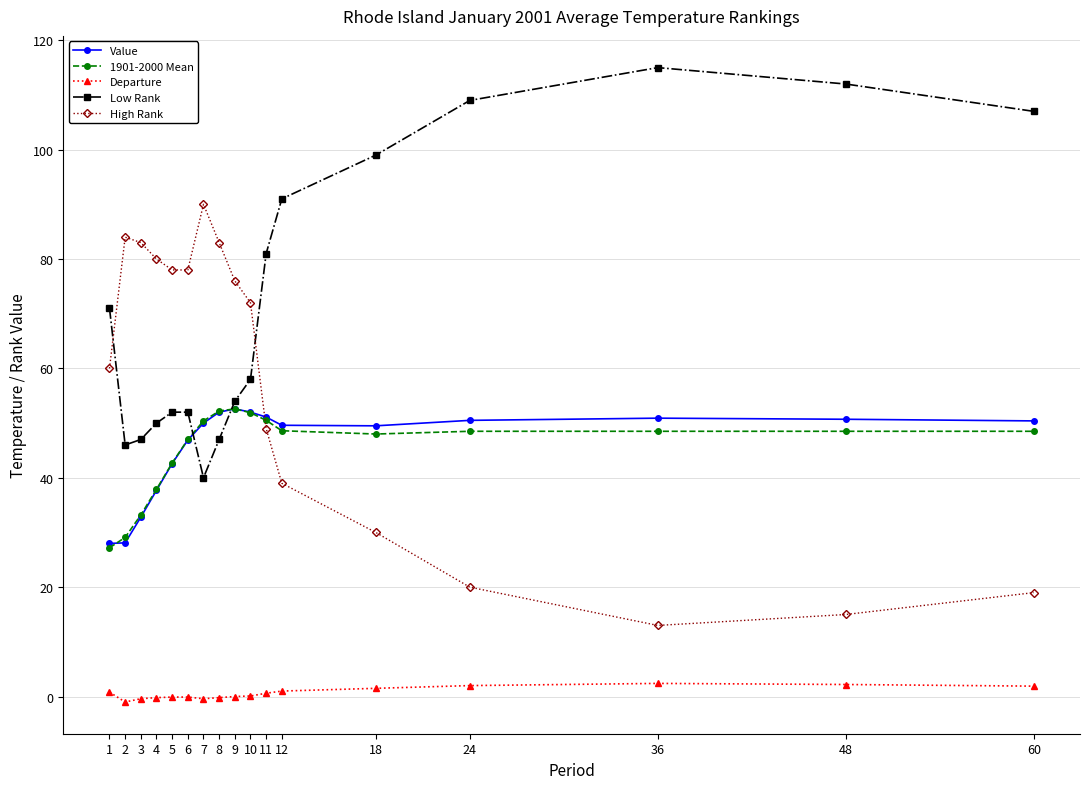

Is it true that 1901-2000 Mean equals 83.6 at 24?

False